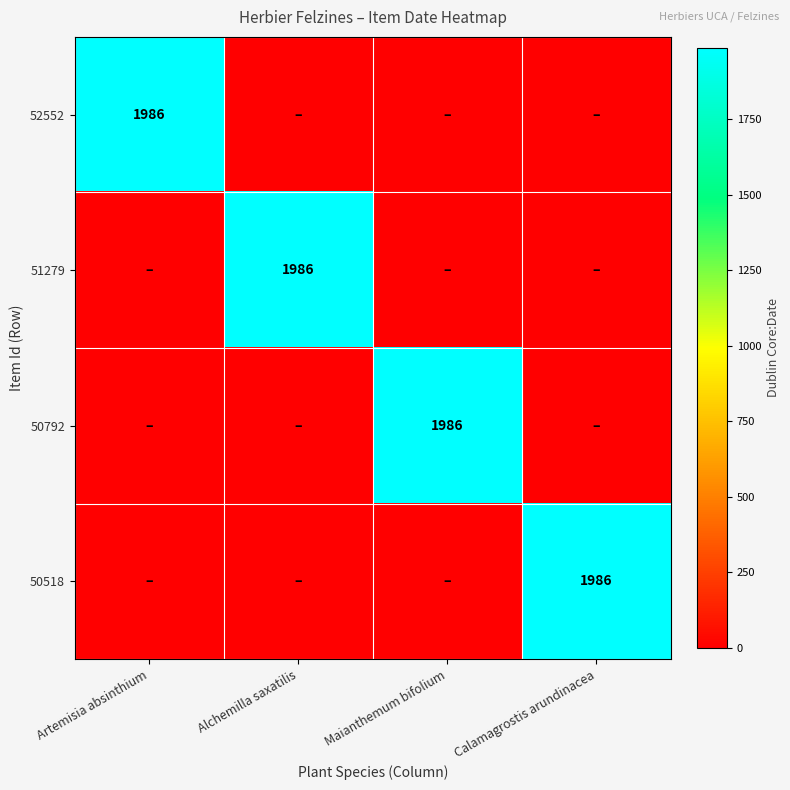

The 50792 series shows 1986 at Maianthemum bifolium. True or false?

True